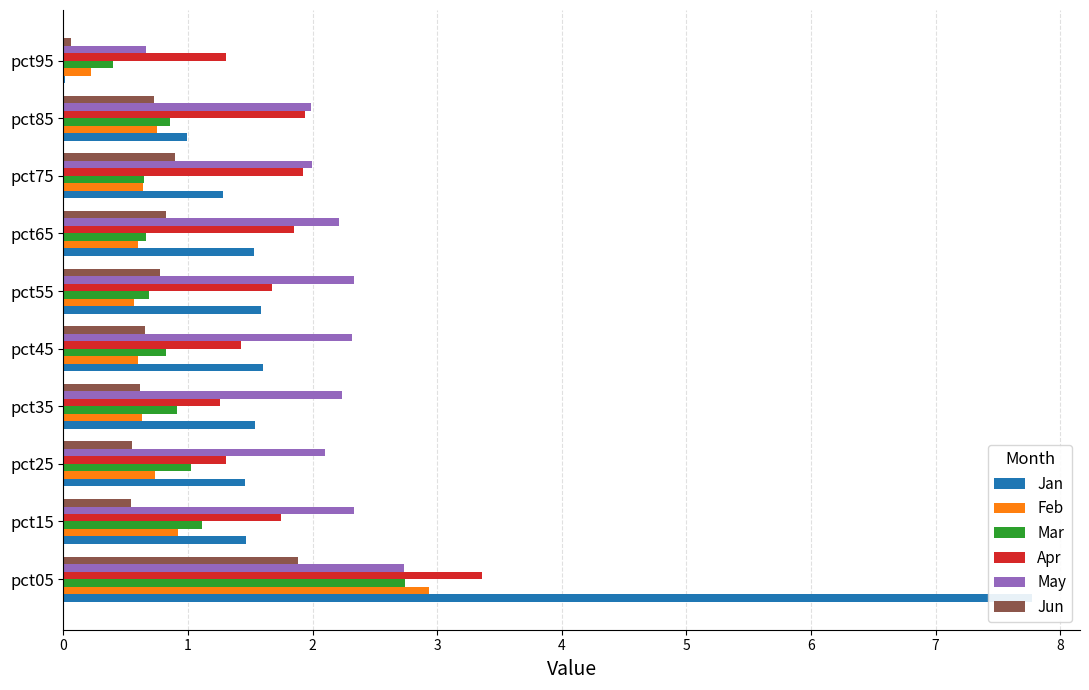

True or false: Mar has a value of 1.1 at pct15.

True